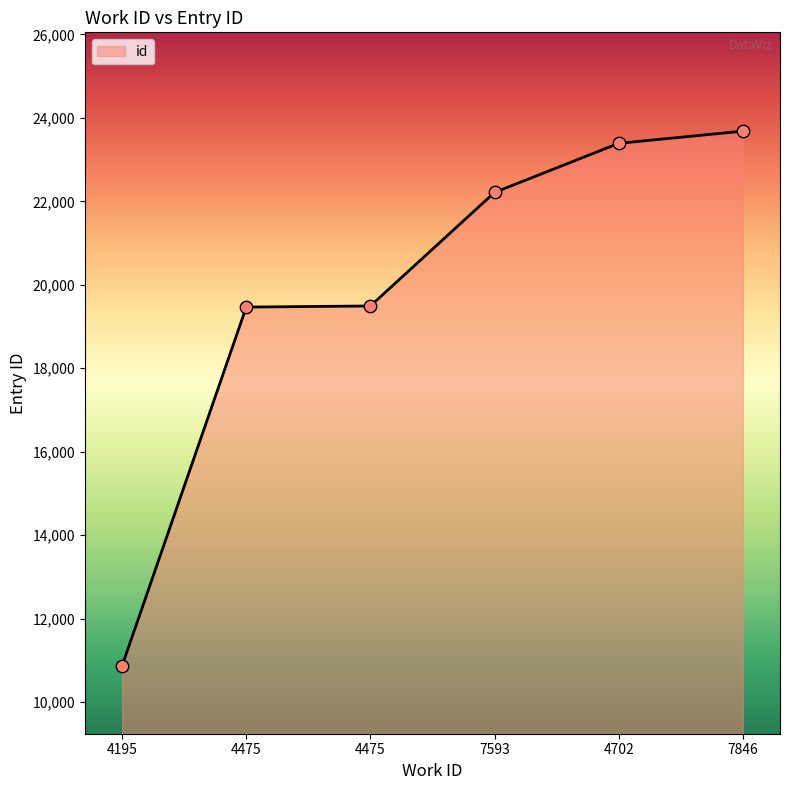

What is the change in value from 4475 to 4702?

+3896